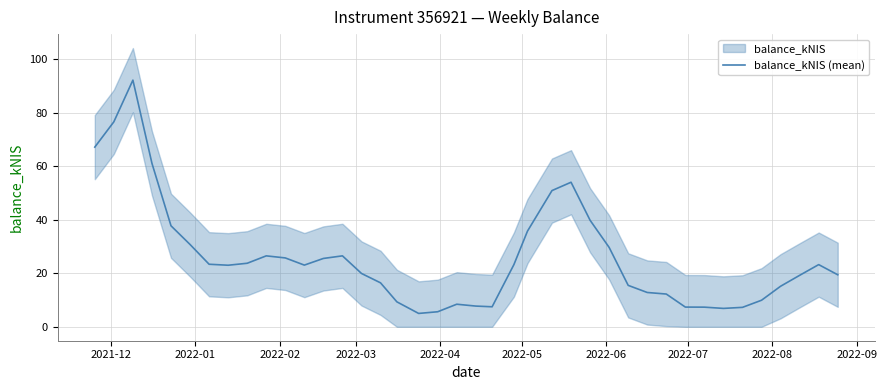

How many data points are less than 23?

19